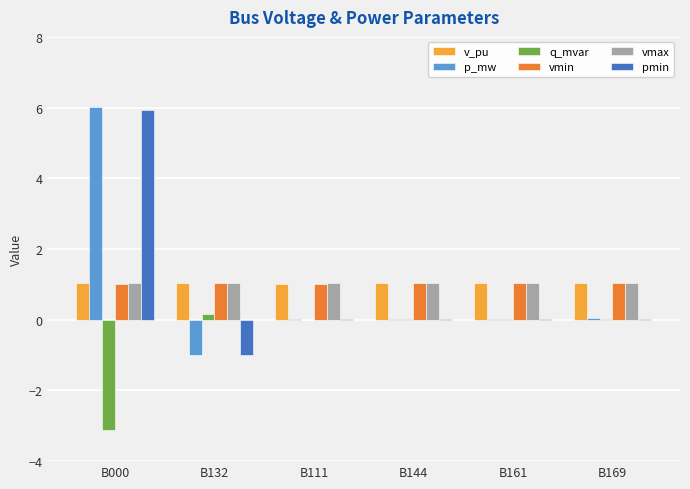

What is the sum of all p_mw values?

5.1